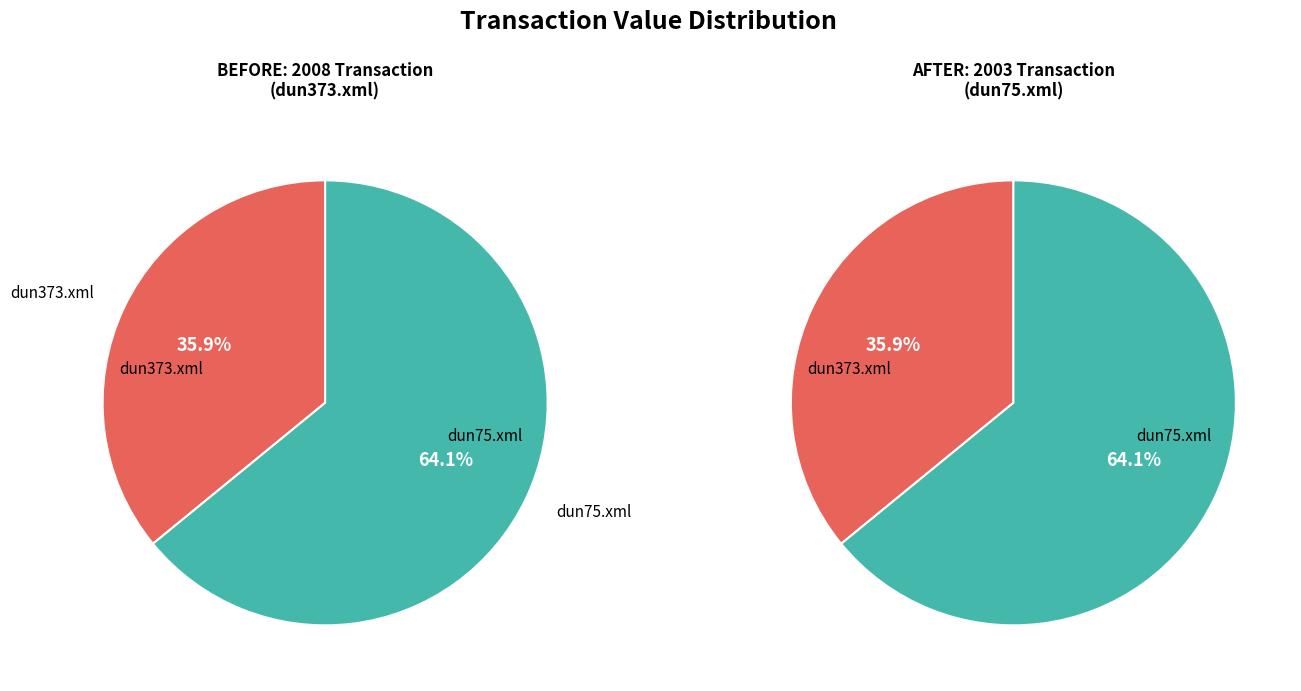

Count the number of slices in the pie.

2